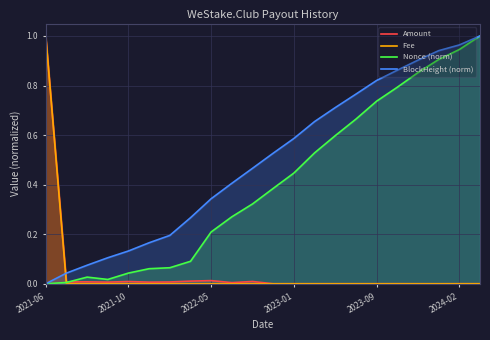

What is the sum of all Nonce (norm) values?

9.0